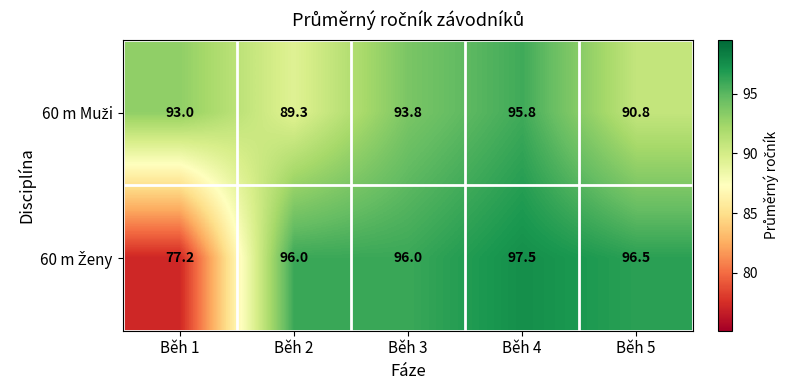

Which category has the highest value across all series?

Běh 4